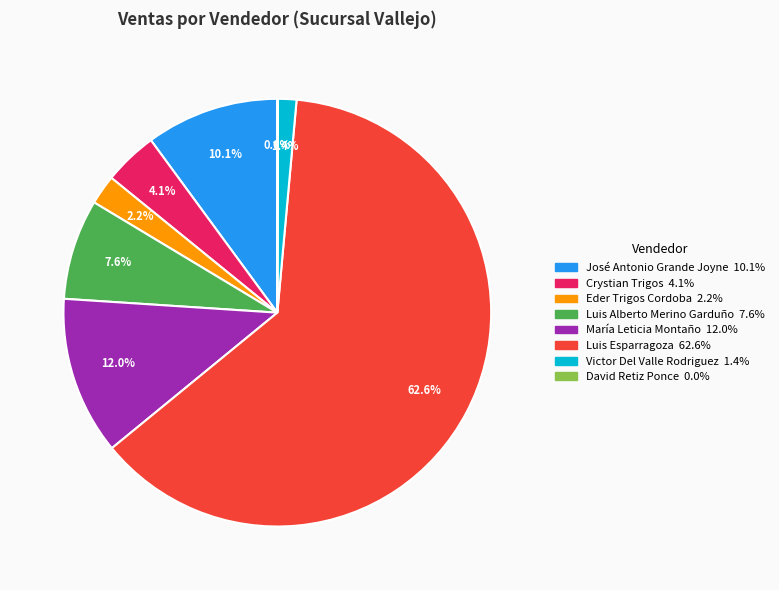

Does any single category account for the majority?

Yes